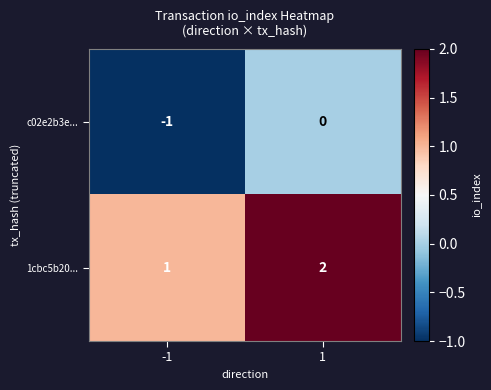

List the labels in order of 1cbc5b20... value, smallest first.

-1, 1